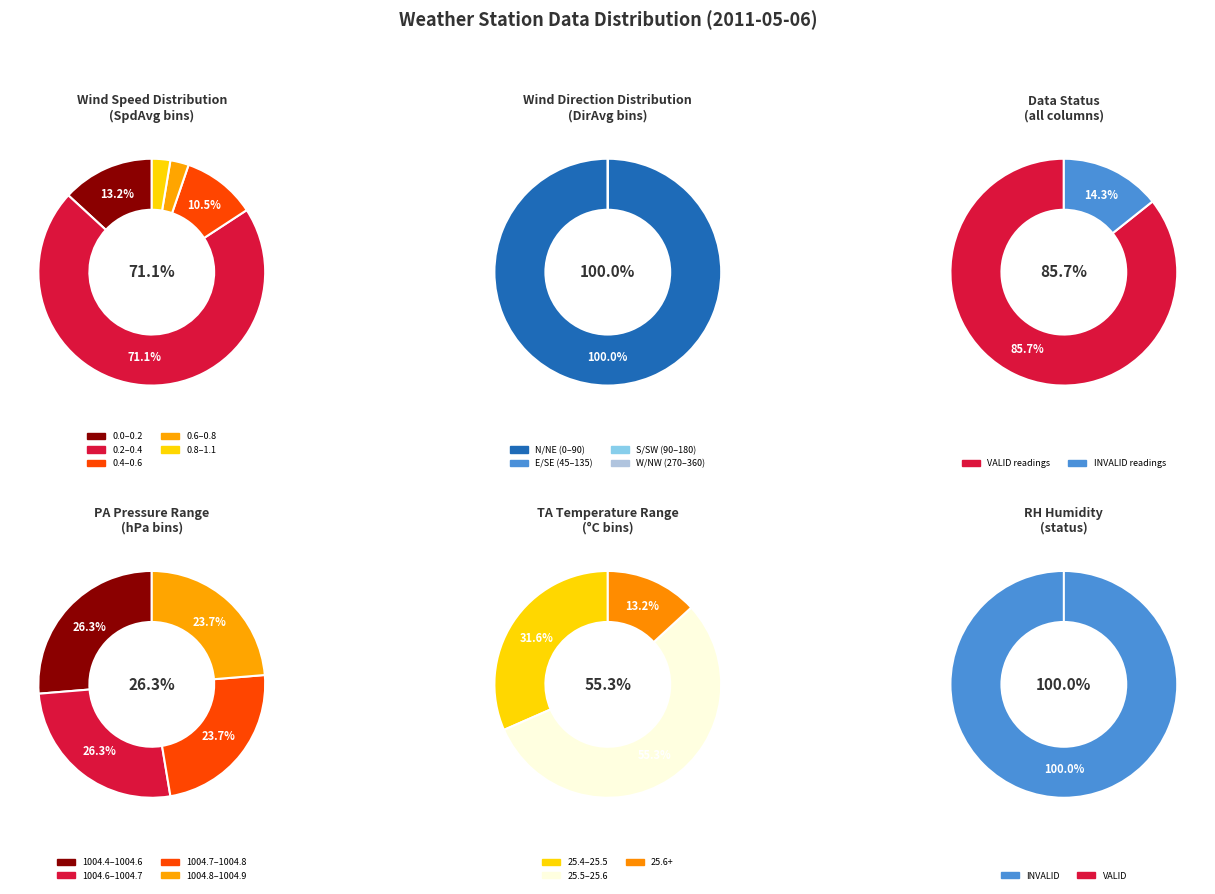

The 24 slice represents 9% of the pie. True or false?

False